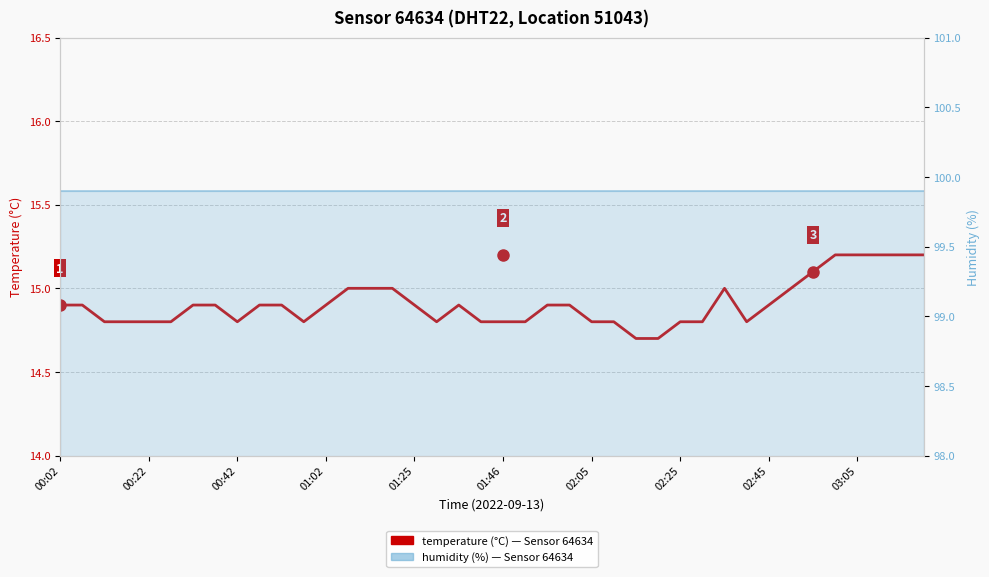

At 35, list the series in order from largest to smallest.

humidity, temperature (°C)